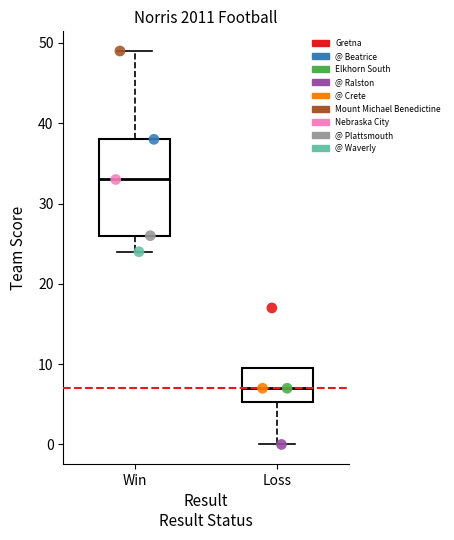

Which series contains the highest Y value?

Mount Michael Benedictine